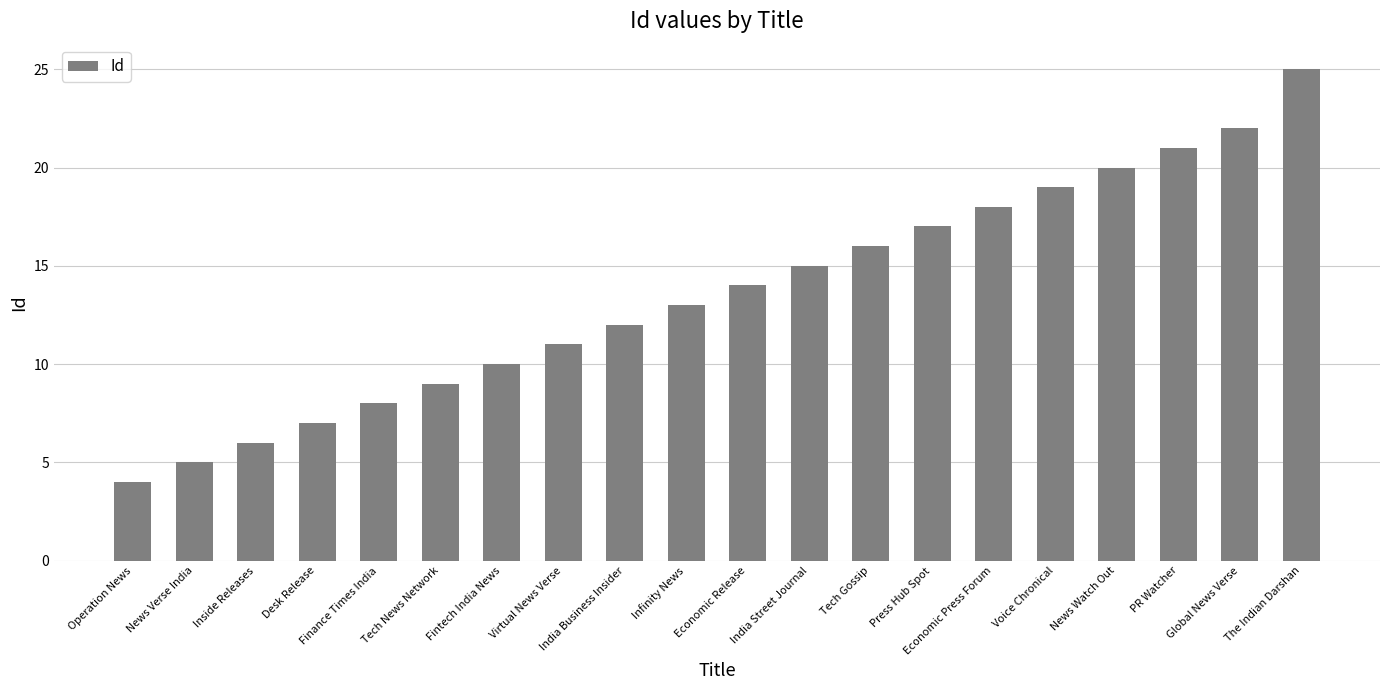

What is the label of the 2nd bar from the right?

Global News Verse